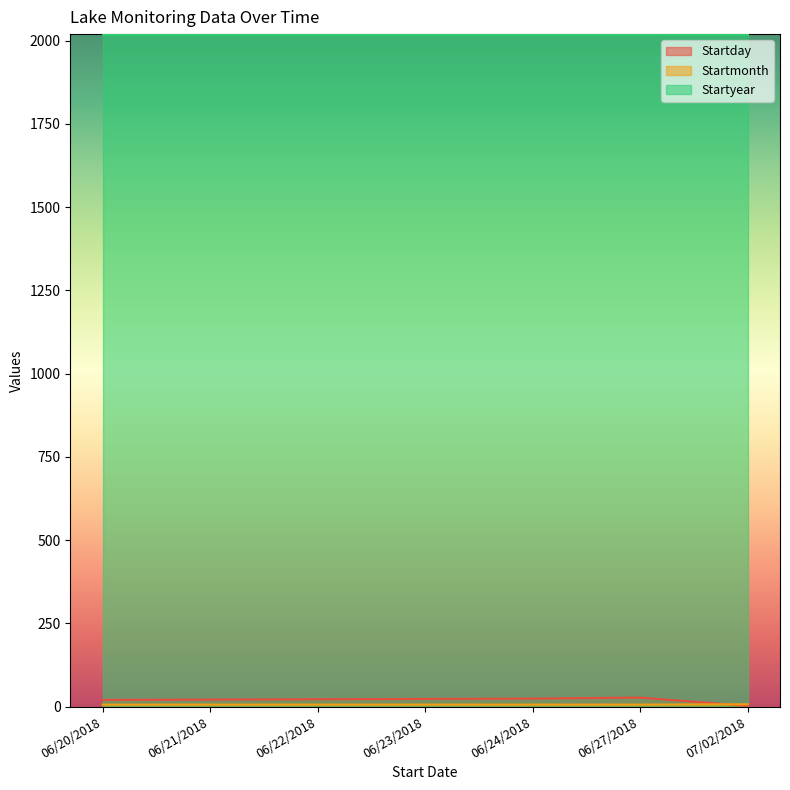

Which has a higher value, 06/20/2018 or 06/21/2018?

06/21/2018